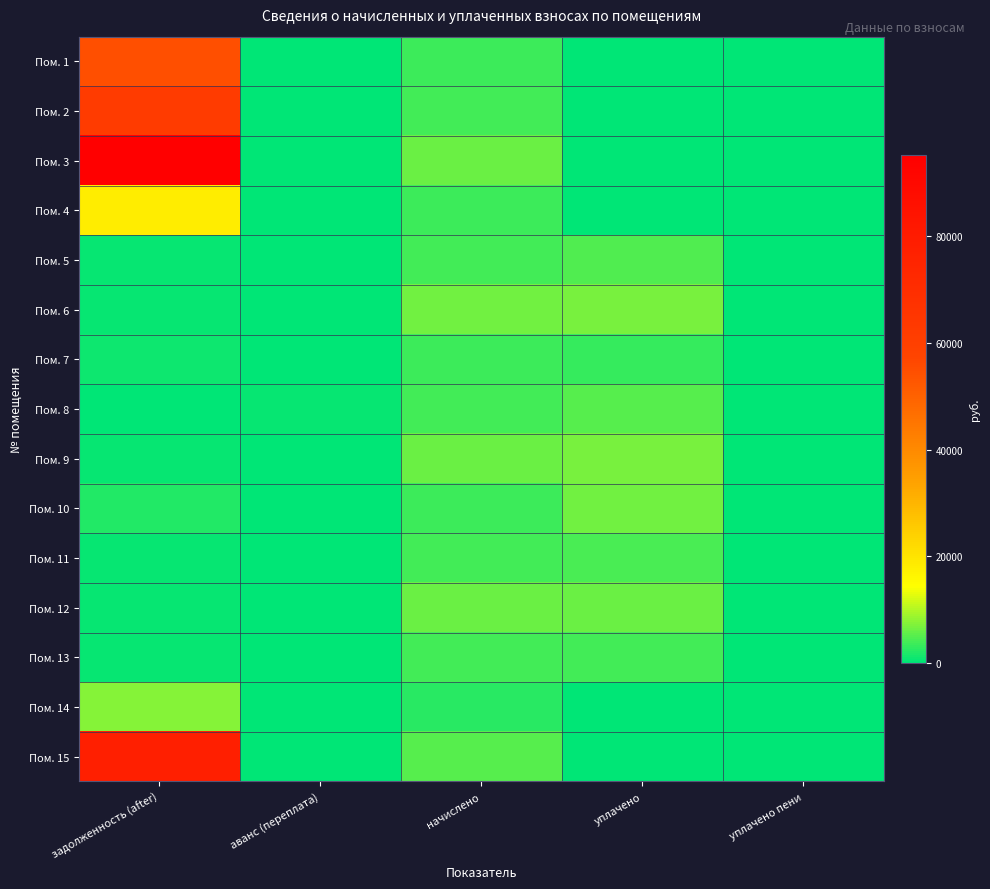

Rank the series by their maximum value, from highest to lowest.

Пом. 3, Пом. 15, Пом. 2, Пом. 1, Пом. 4, Пом. 14, Пом. 6, Пом. 9, Пом. 10, Пом. 12, Пом. 8, Пом. 5, Пом. 11, Пом. 13, Пом. 7